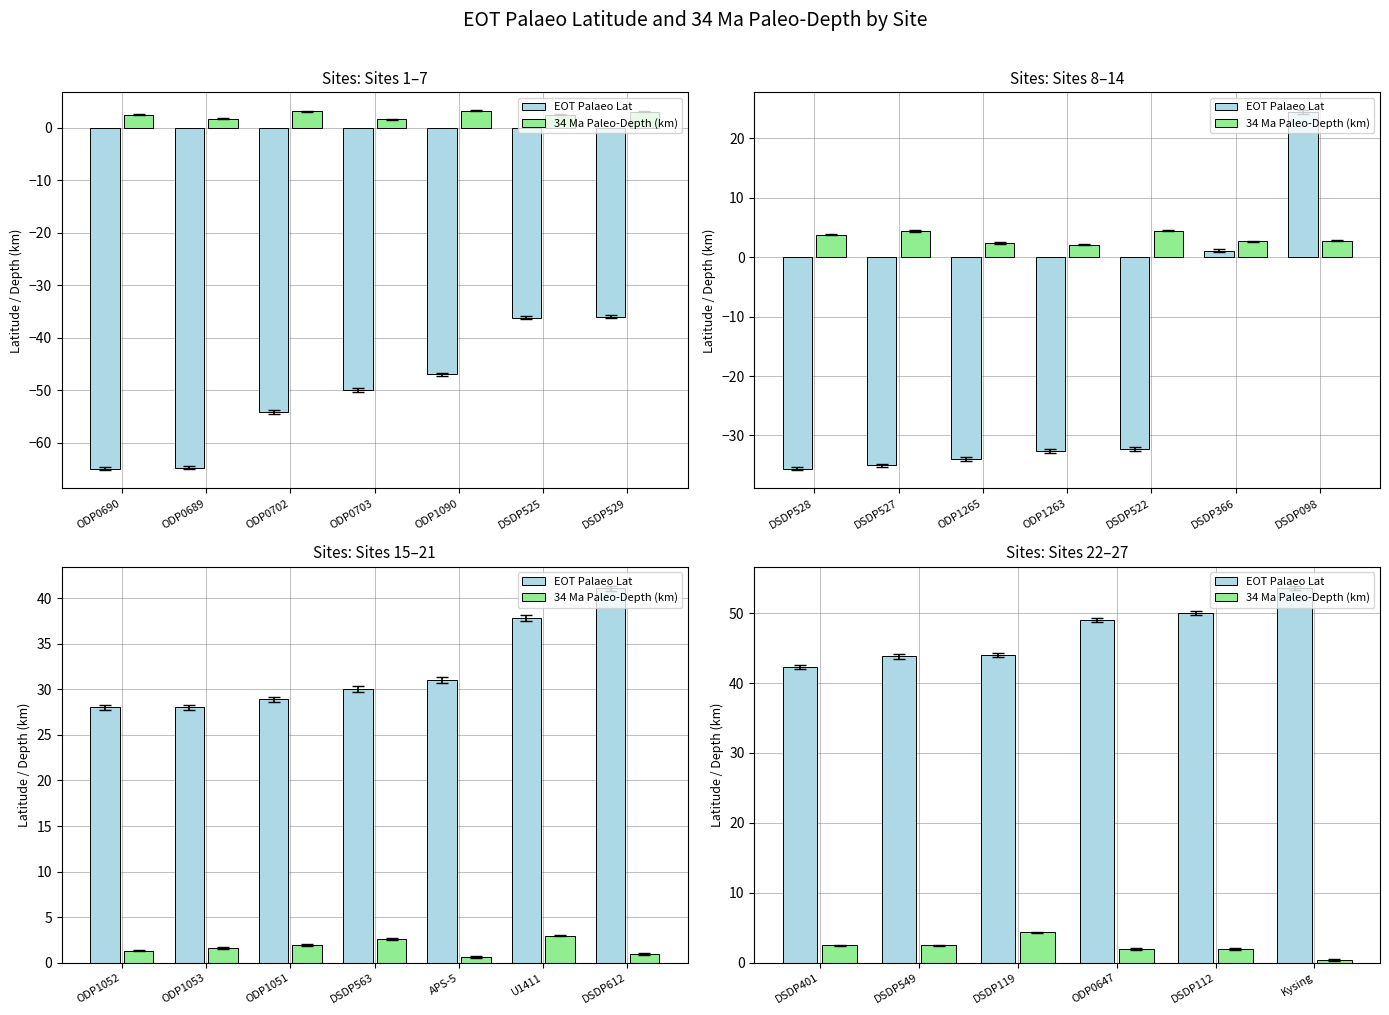

What are all the series names shown in the legend?

EOT Palaeo Lat, 34 Ma Paleo-Depth (km)